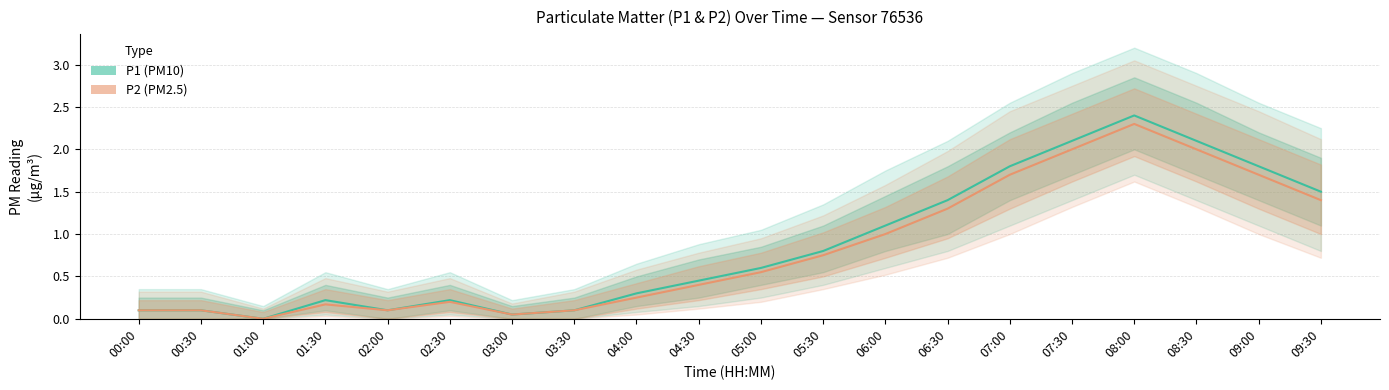

List the series in order of their overall mean, lowest first.

P2, P1